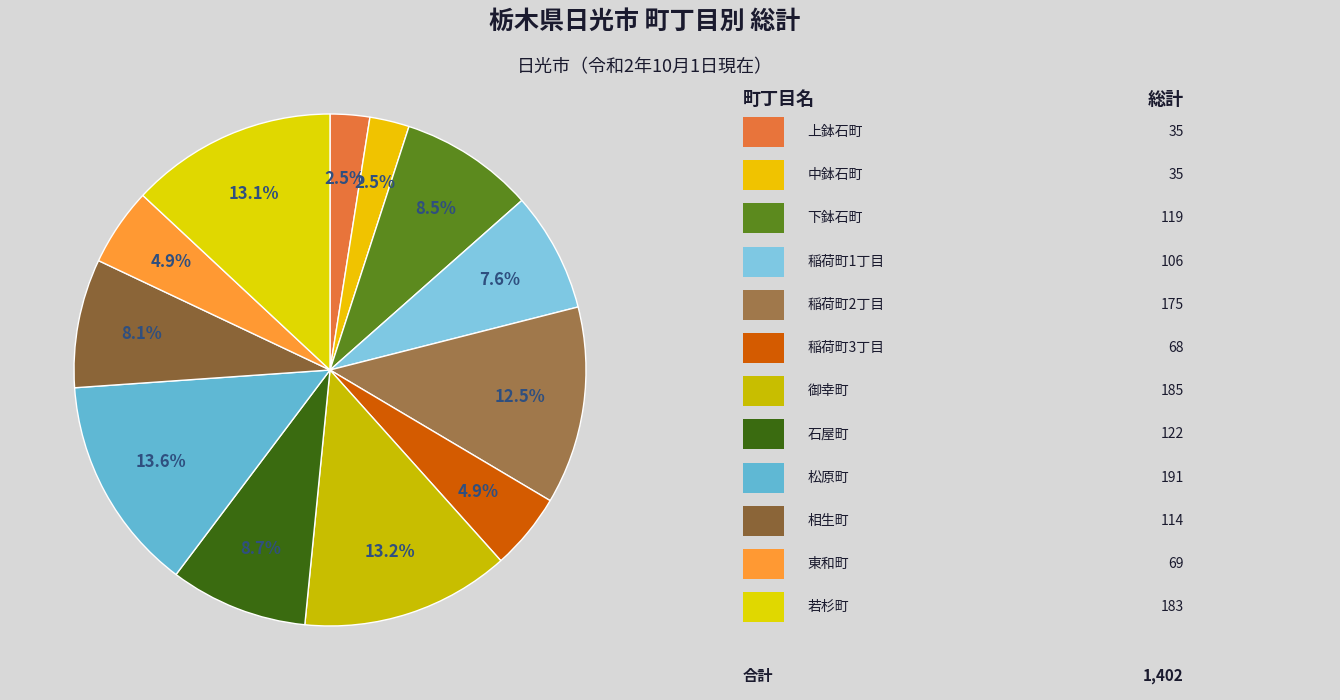

To the nearest percent, what is the average slice percentage?

8%